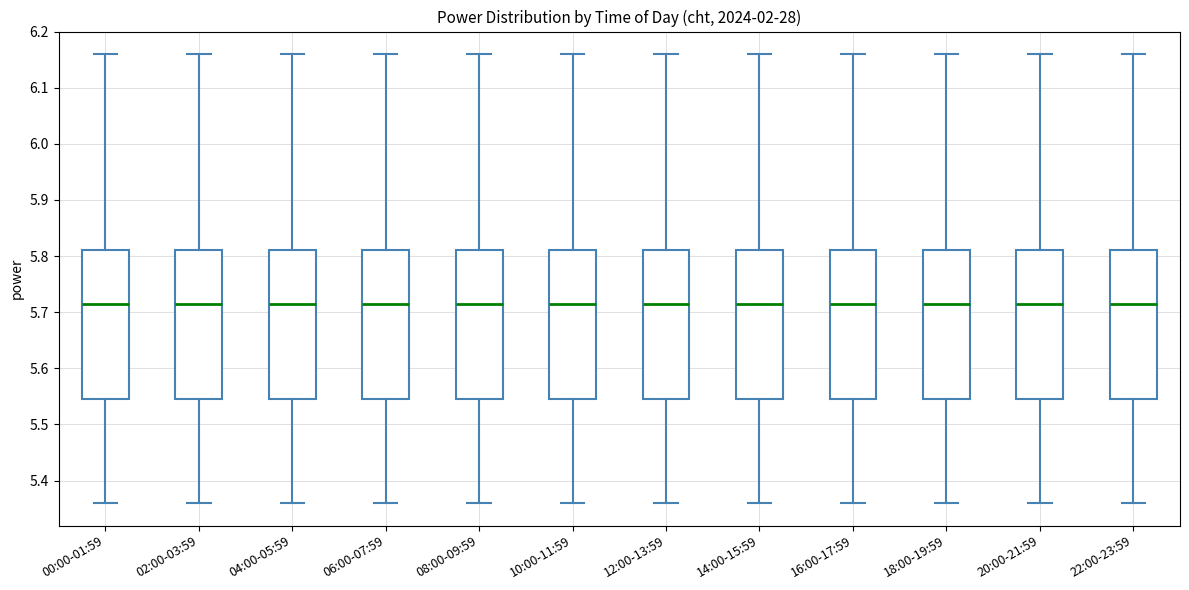

Reading left to right, read every box against the y-axis: the position of its median line, the range the box covers, and the ends of its whiskers. The values are not printed on the chart, so give them approximately, as read against the axis.

00:00-01:59: median 5.72, box 5.55 to 5.81, whiskers 5.36 to 6.16
02:00-03:59: median 5.72, box 5.55 to 5.81, whiskers 5.36 to 6.16
04:00-05:59: median 5.72, box 5.55 to 5.81, whiskers 5.36 to 6.16
06:00-07:59: median 5.72, box 5.55 to 5.81, whiskers 5.36 to 6.16
08:00-09:59: median 5.72, box 5.55 to 5.81, whiskers 5.36 to 6.16
10:00-11:59: median 5.72, box 5.55 to 5.81, whiskers 5.36 to 6.16
12:00-13:59: median 5.72, box 5.55 to 5.81, whiskers 5.36 to 6.16
14:00-15:59: median 5.72, box 5.55 to 5.81, whiskers 5.36 to 6.16
16:00-17:59: median 5.72, box 5.55 to 5.81, whiskers 5.36 to 6.16
18:00-19:59: median 5.72, box 5.55 to 5.81, whiskers 5.36 to 6.16
20:00-21:59: median 5.72, box 5.55 to 5.81, whiskers 5.36 to 6.16
22:00-23:59: median 5.72, box 5.55 to 5.81, whiskers 5.36 to 6.16